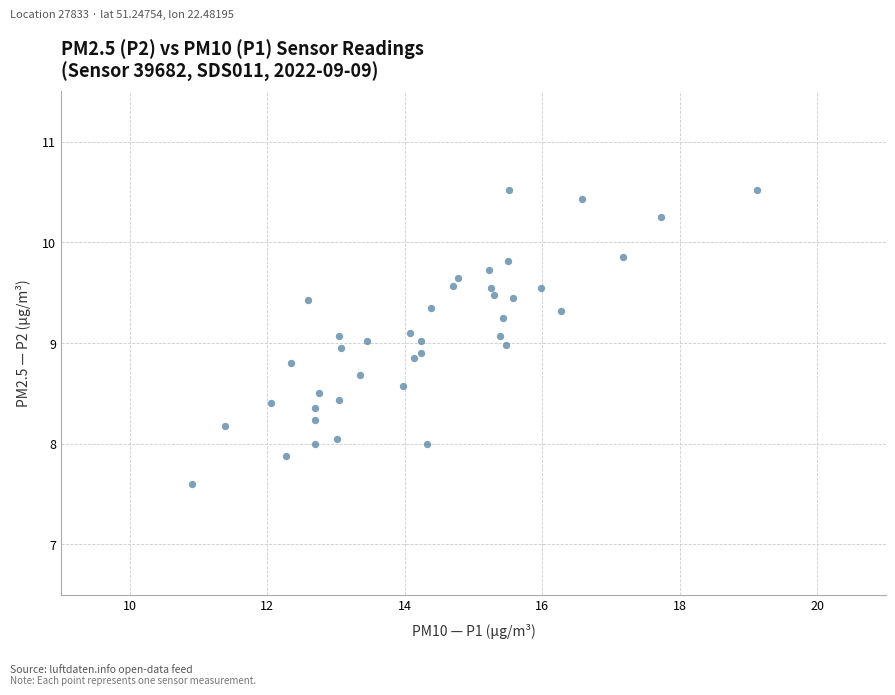

What is the range of Y values (max minus min)?

2.9